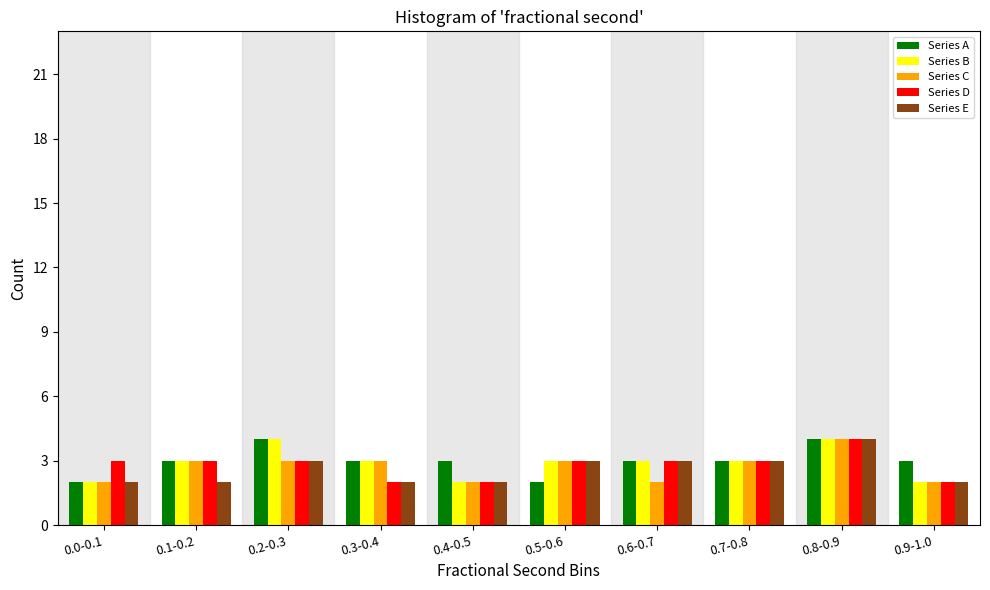

Which category has the highest value in the Series C series?

0.8-0.9